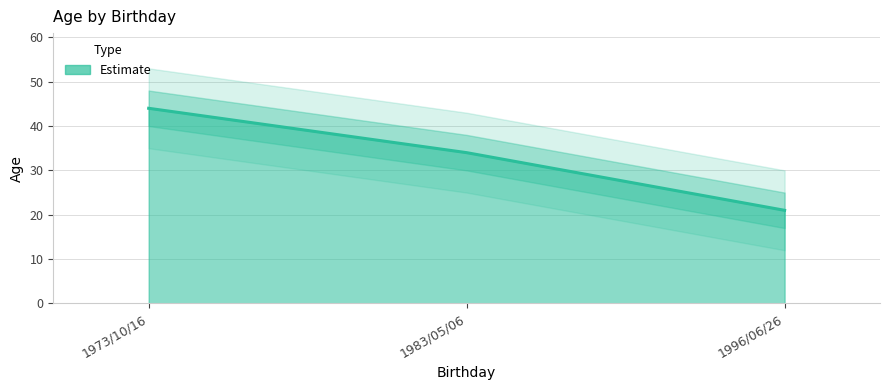

What is the change in value from 1996/06/26 to 1973/10/16?

+23